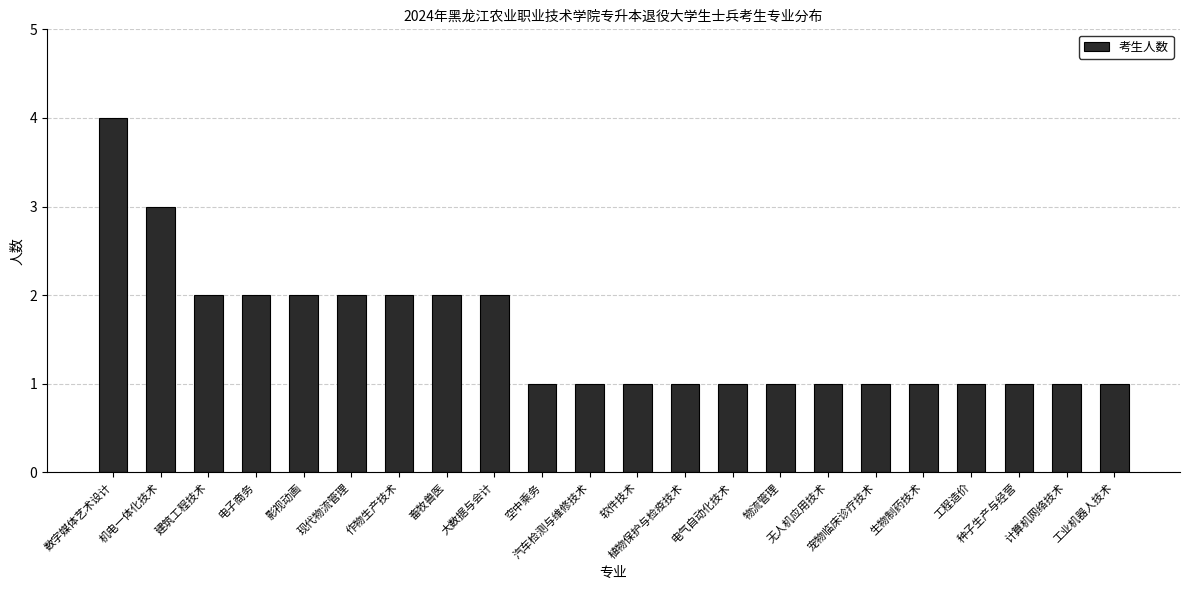

What is the minimum value shown in the chart?

1